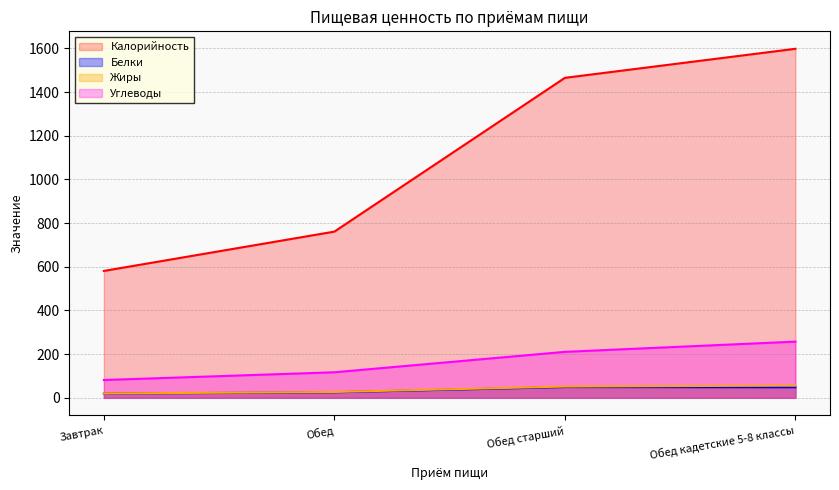

What is the difference between the highest and lowest values at Обед старший?

1415.5